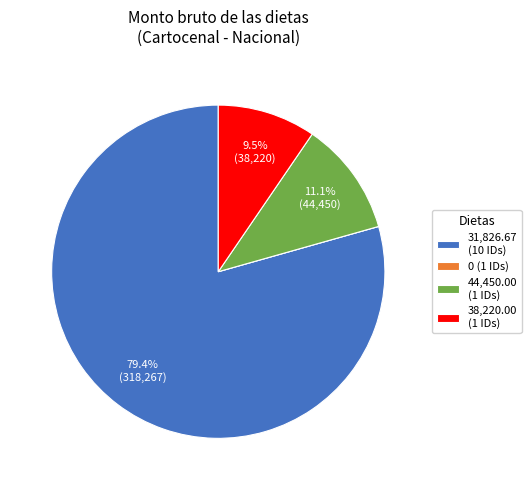

What is the largest slice in the pie chart?

31,826.67 (10 IDs)